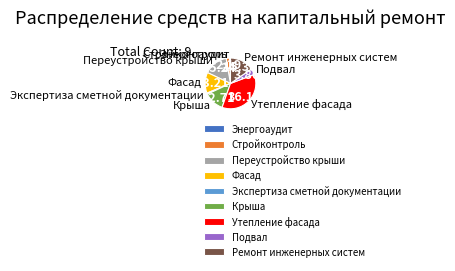

Is there a majority slice in this chart?

No